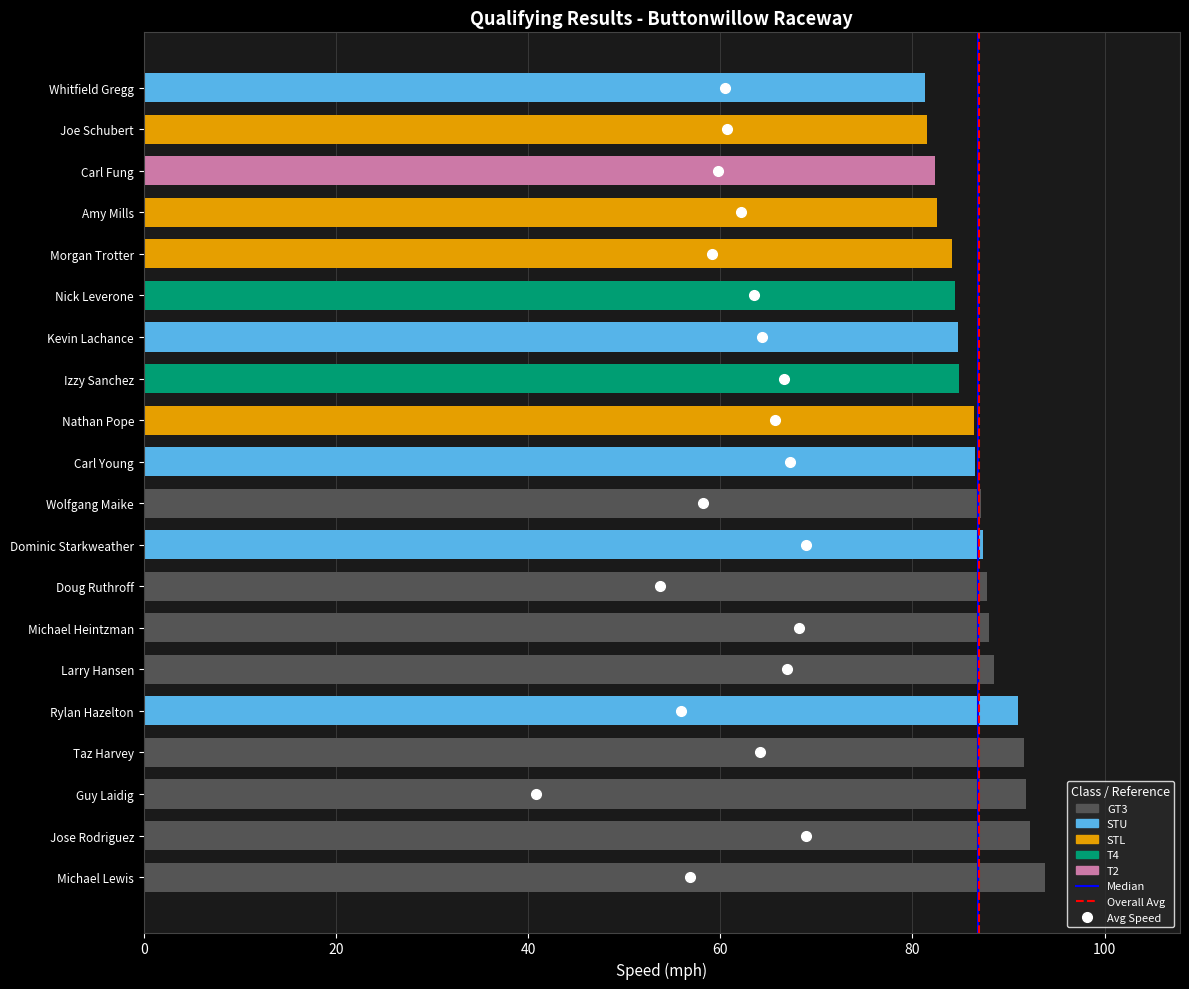

Is it true that the value at Wolfgang Maike is 23.2?

False